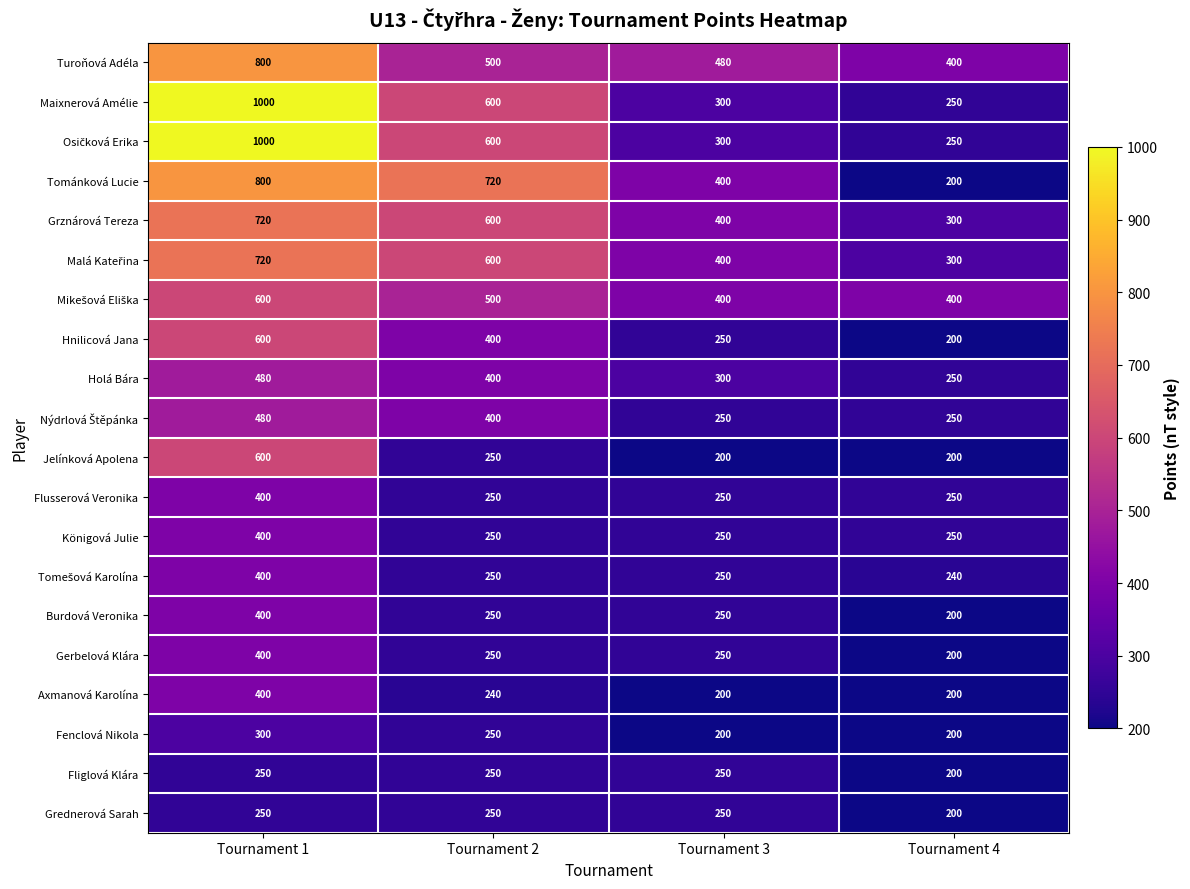

What is the greatest value displayed?

1000